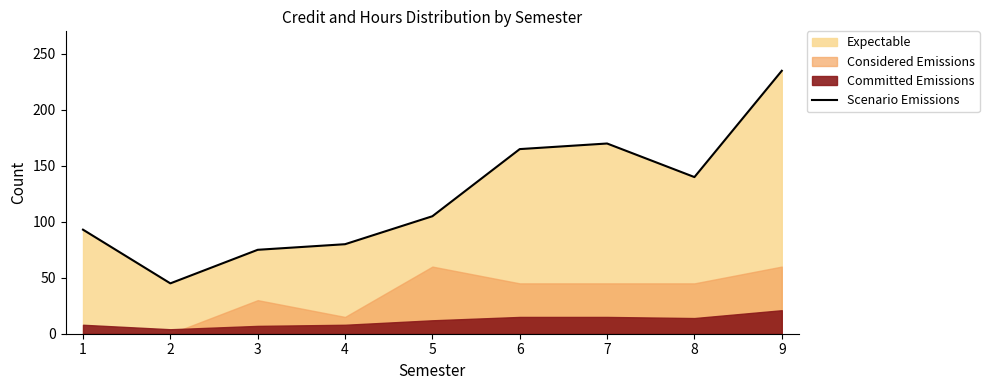

What is the lowest value of the Scenario Emissions series?

45